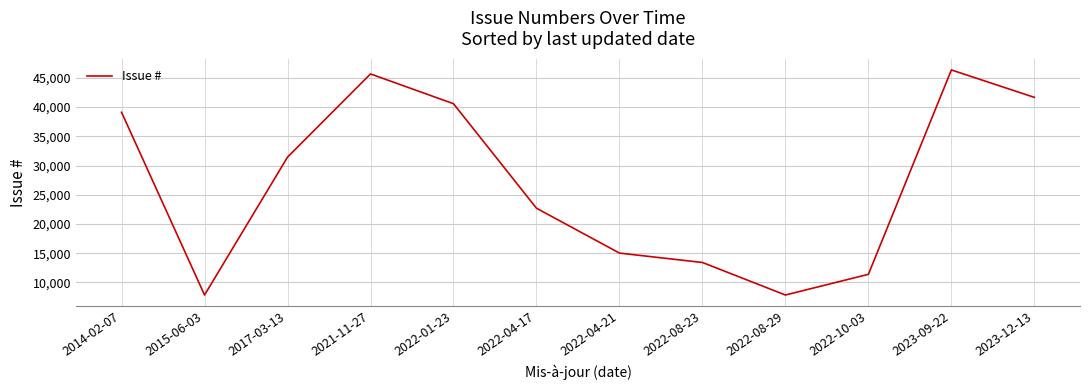

How many interior local valleys (lower than both neighbors) does the data have?

2